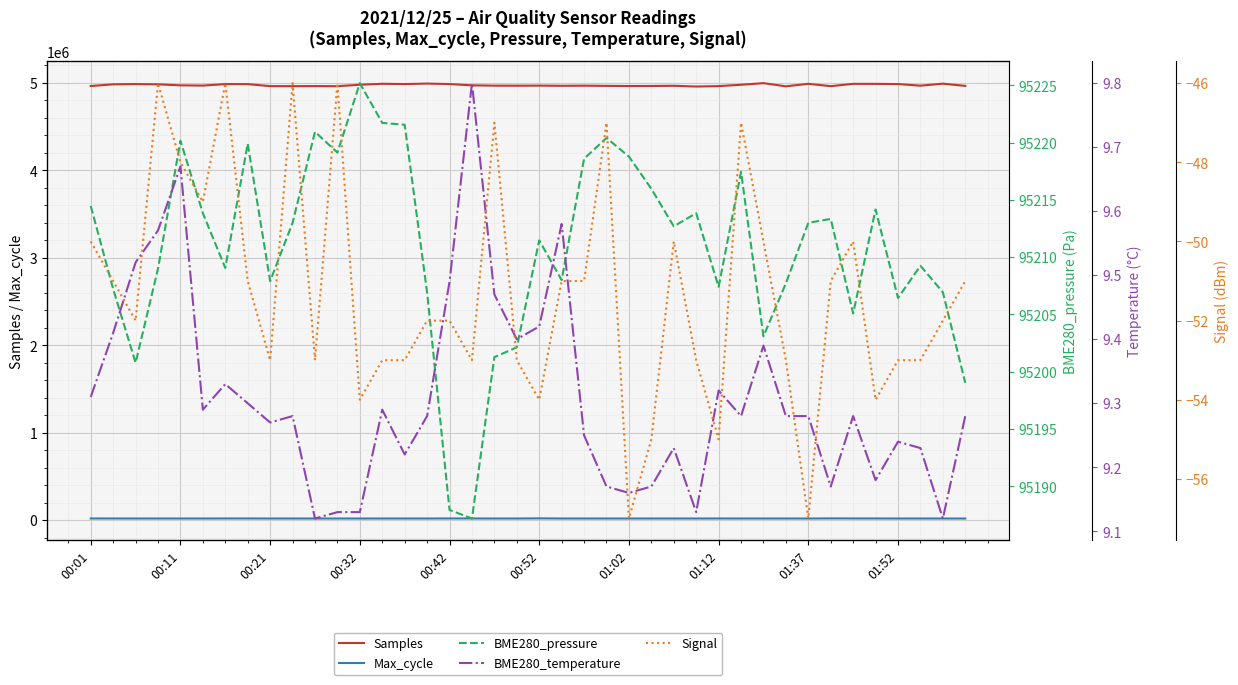

What is the greatest value displayed?

4996427.0